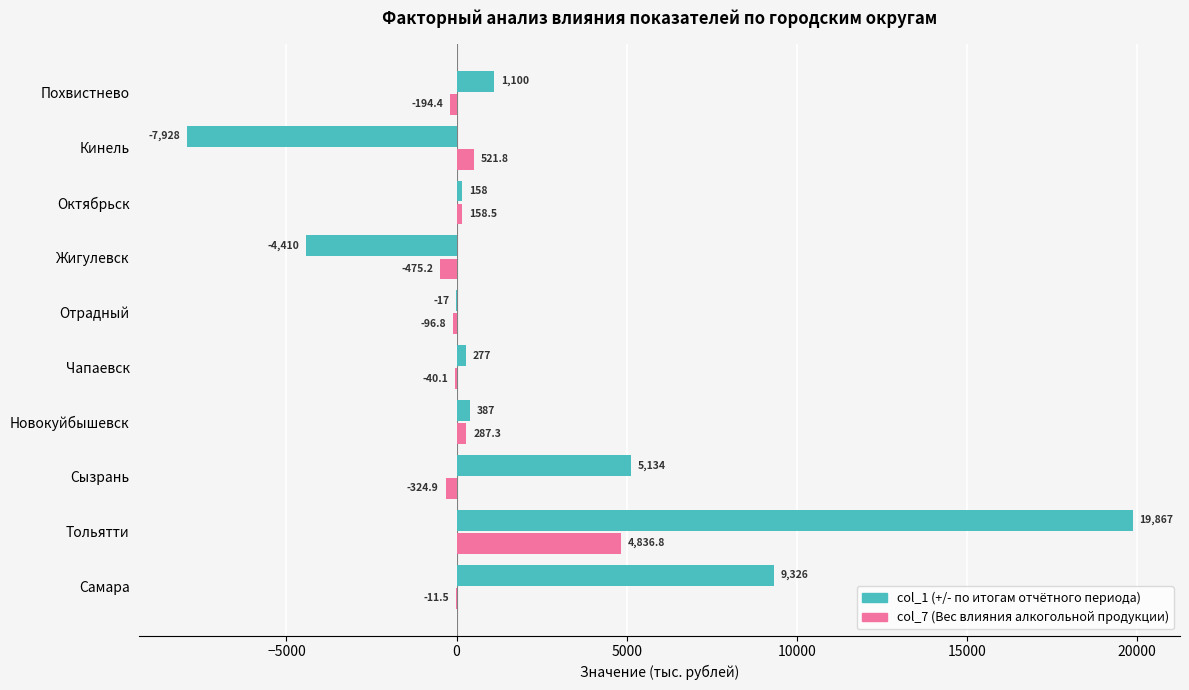

What is the greatest value displayed?

19866.8